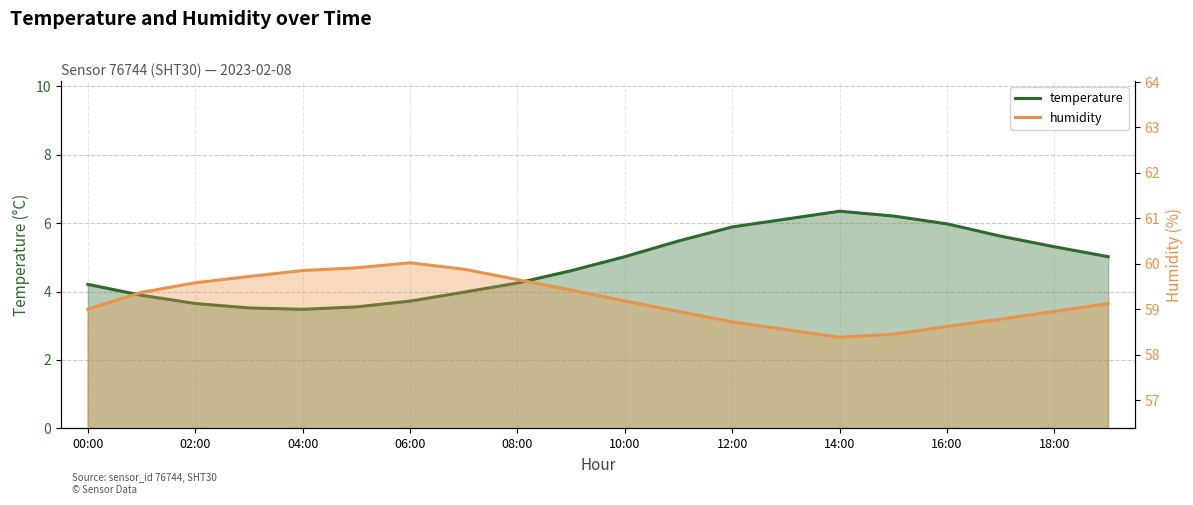

At 02:00, list the series in order from smallest to largest.

temperature, humidity